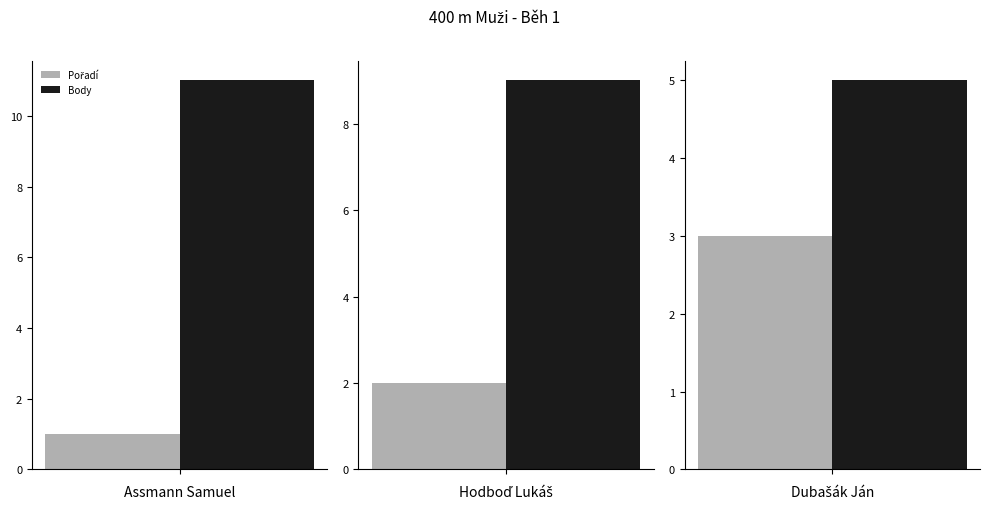

What is the total value across all series at Hodboď Lukáš?

11